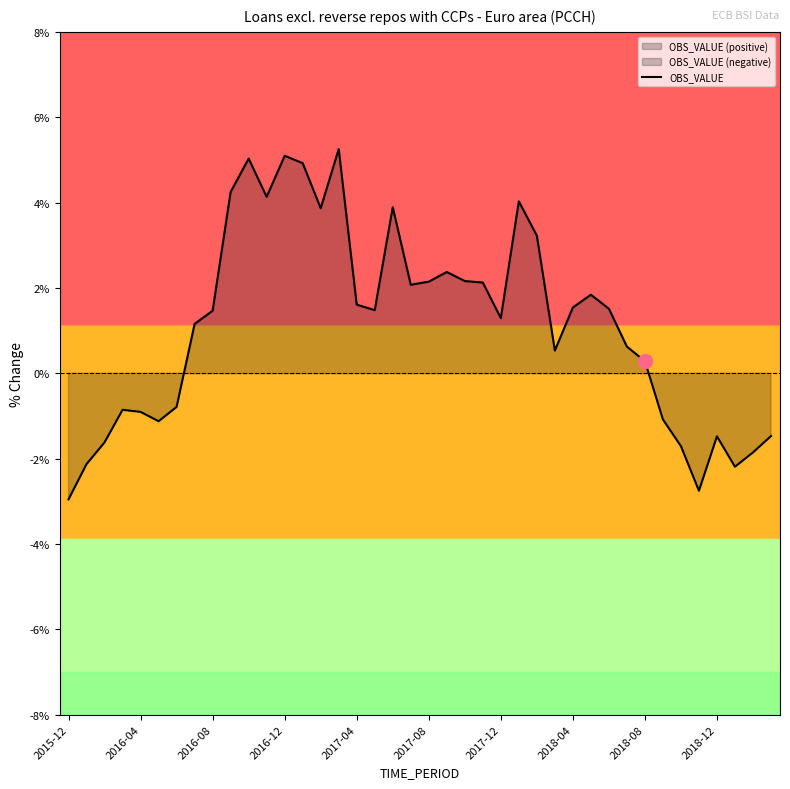

The value of OBS_VALUE at 2016-12 is 5.1. True or false?

True